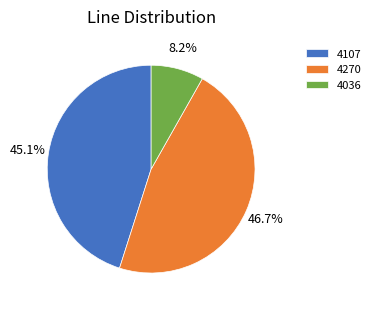

To the nearest percent, what portion does 4270 represent?

47%